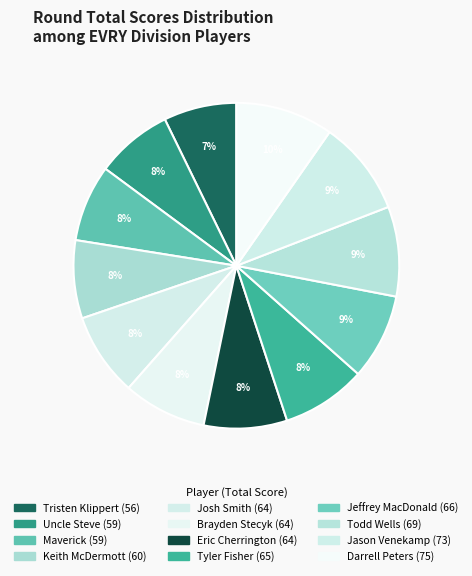

How many slices are in this pie chart?

12